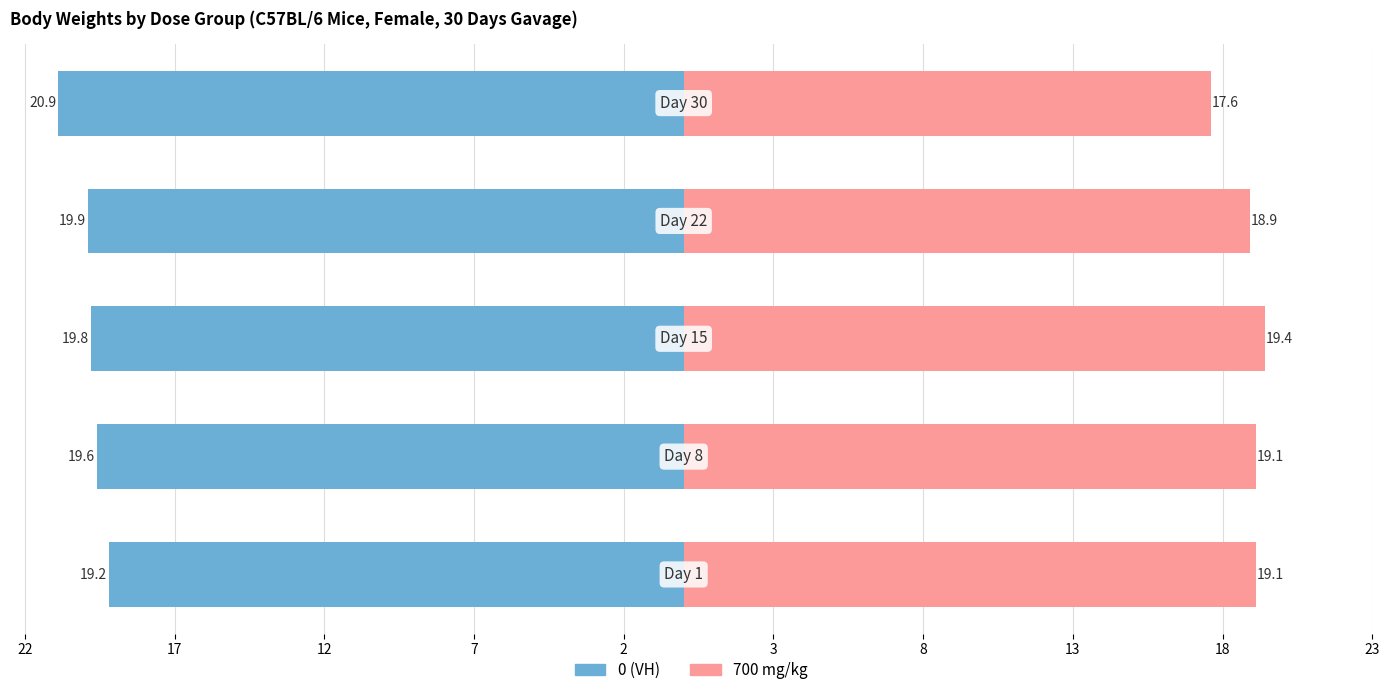

What is the difference between the second highest and minimum values in the 700 mg/kg series?

1.5